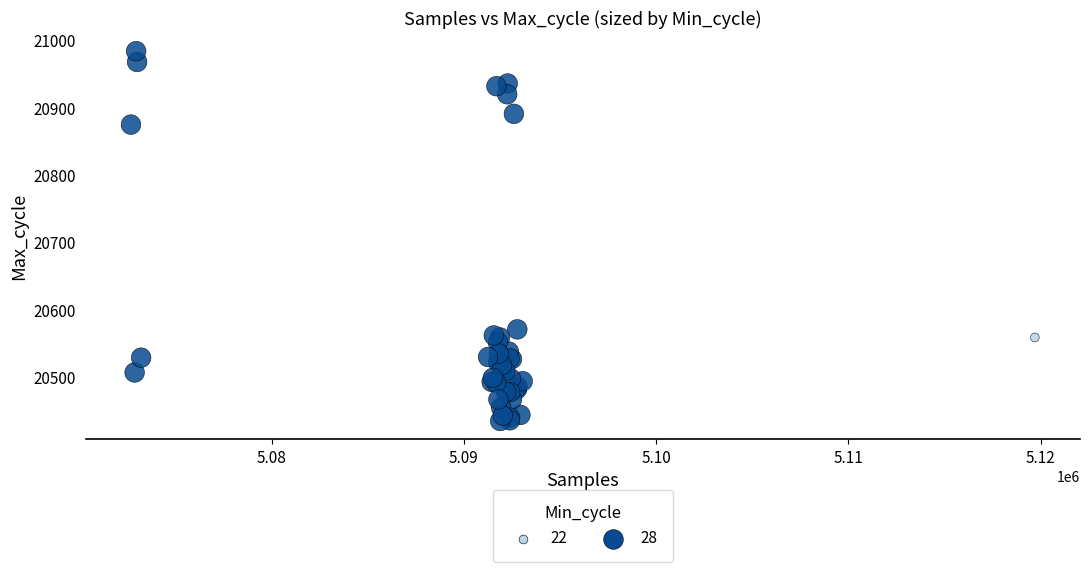

What Y value in the scatter plot is closest to 20709?

20571